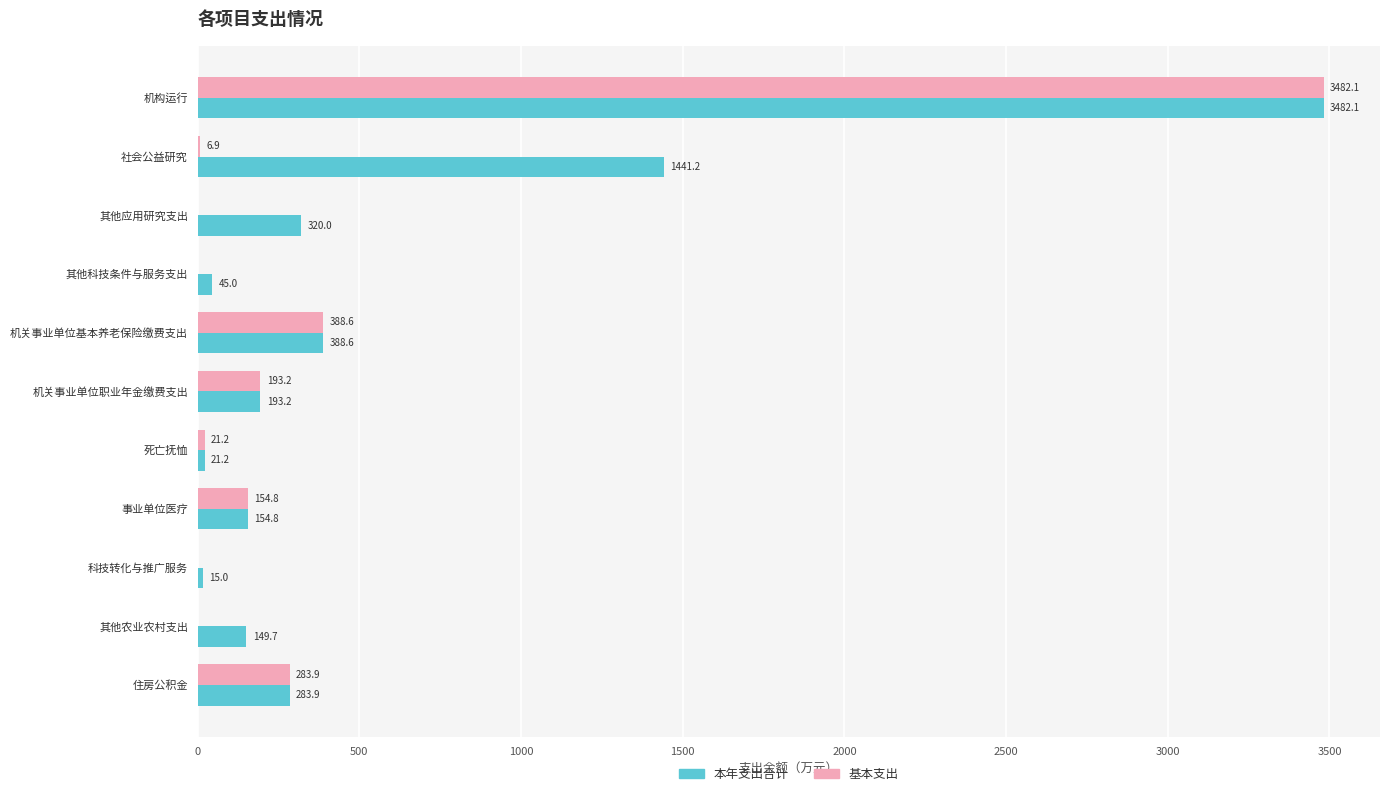

At which label is 基本支出 closest to 1741?

机关事业单位基本养老保险缴费支出